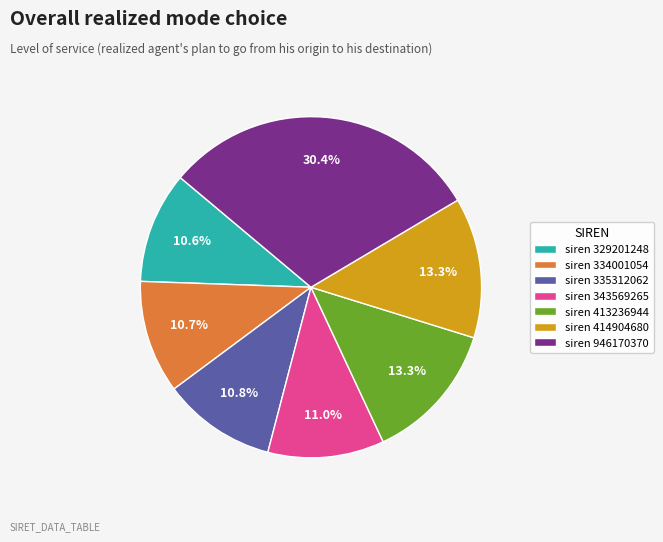

Combined, what portion of the pie is siren 343569265 and siren 946170370?

41.4%